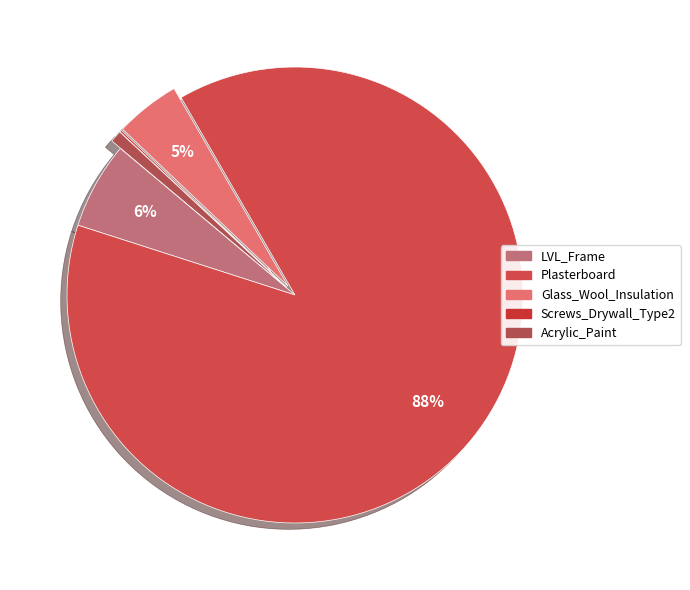

What is the largest slice in the pie chart?

Plasterboard